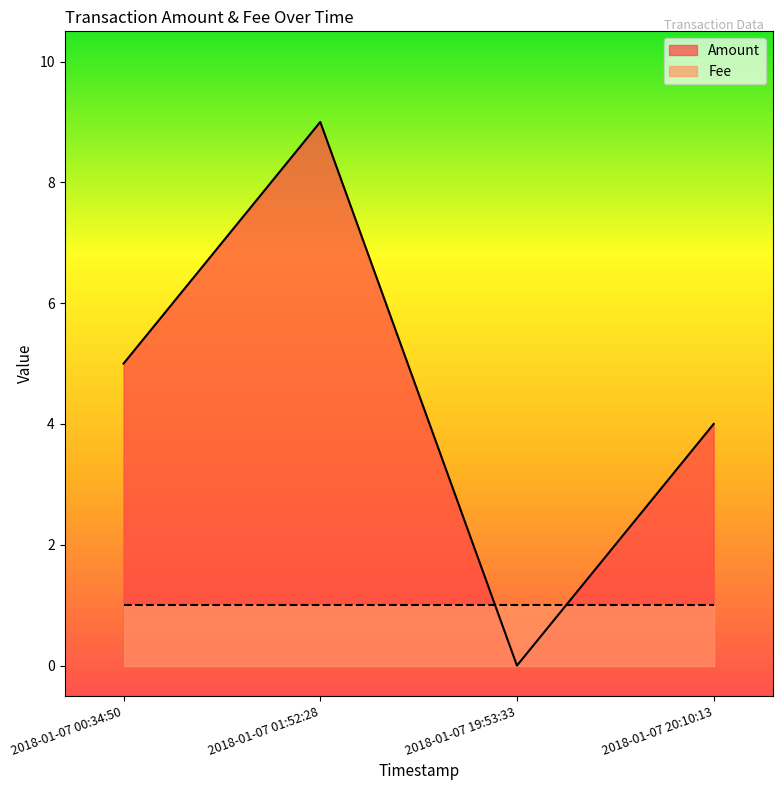

At which label is the value closest to 4?

2018-01-07 20:10:13